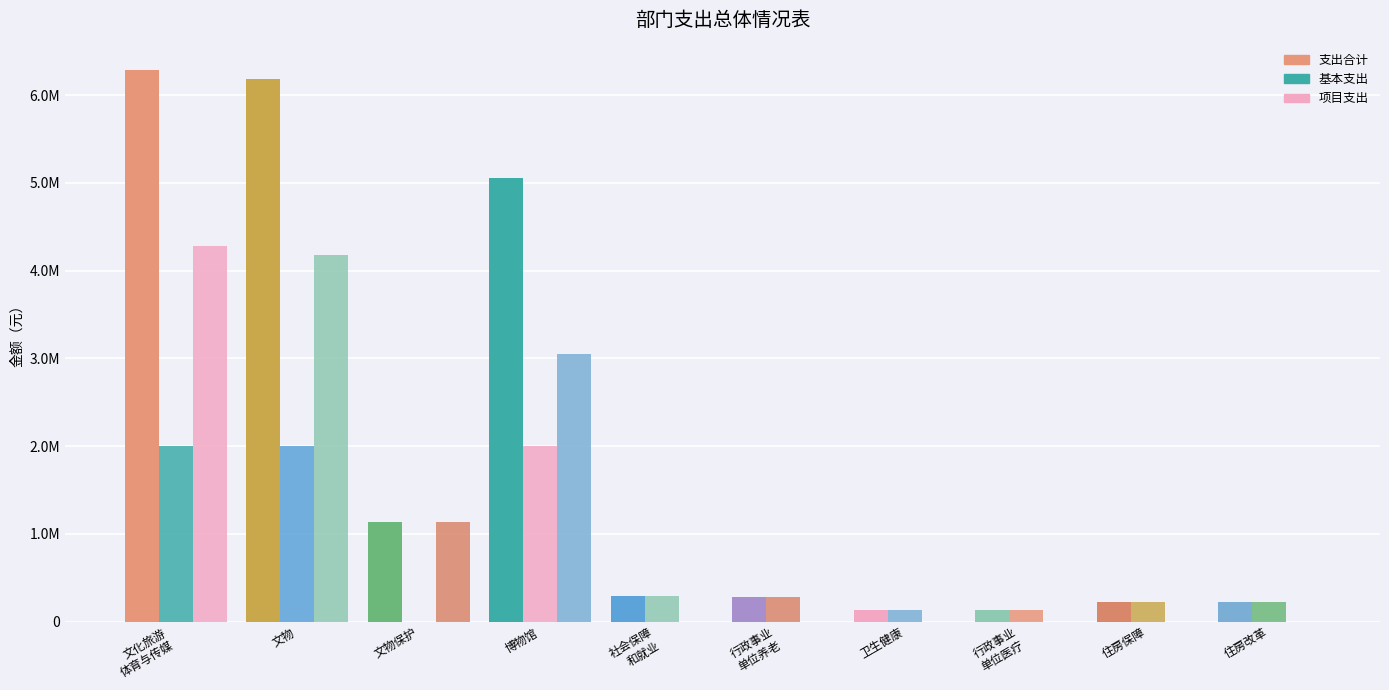

Reading left to right, what are all the values shown in this chart?

支出合计: 6285038.7	6185038.7	1130000.0	5055038.7	289141.3	276746.2	130836.7	130836.7	221900.6	221900.6
基本支出: 2005038.6	2005038.6	0.0	2005038.6	289141.3	276746.2	130836.7	130836.7	221900.6	221900.6
项目支出: 4280000.0	4180000.0	1130000.0	3050000.0	0.0	0.0	0.0	0.0	0.0	0.0